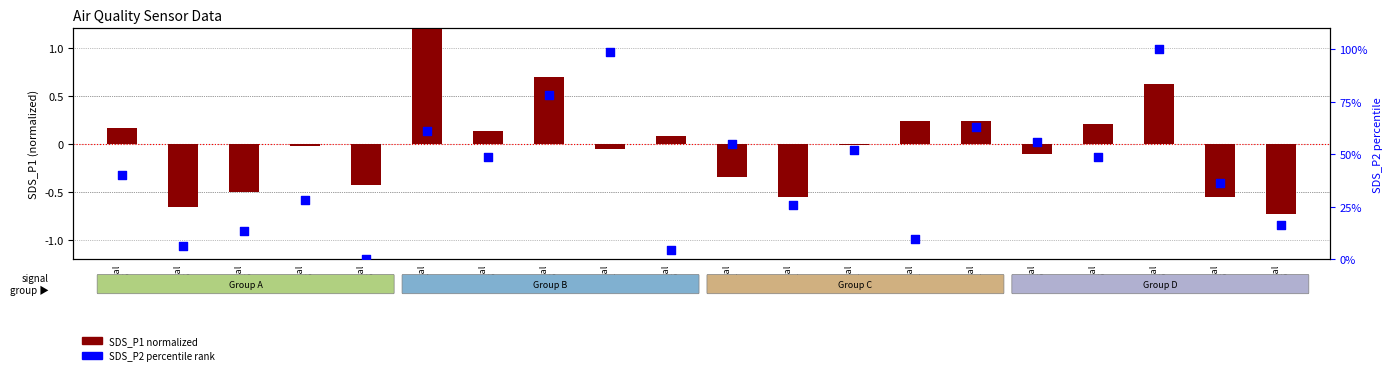

Which series contains the highest Y value?

SDS_P2 percentile